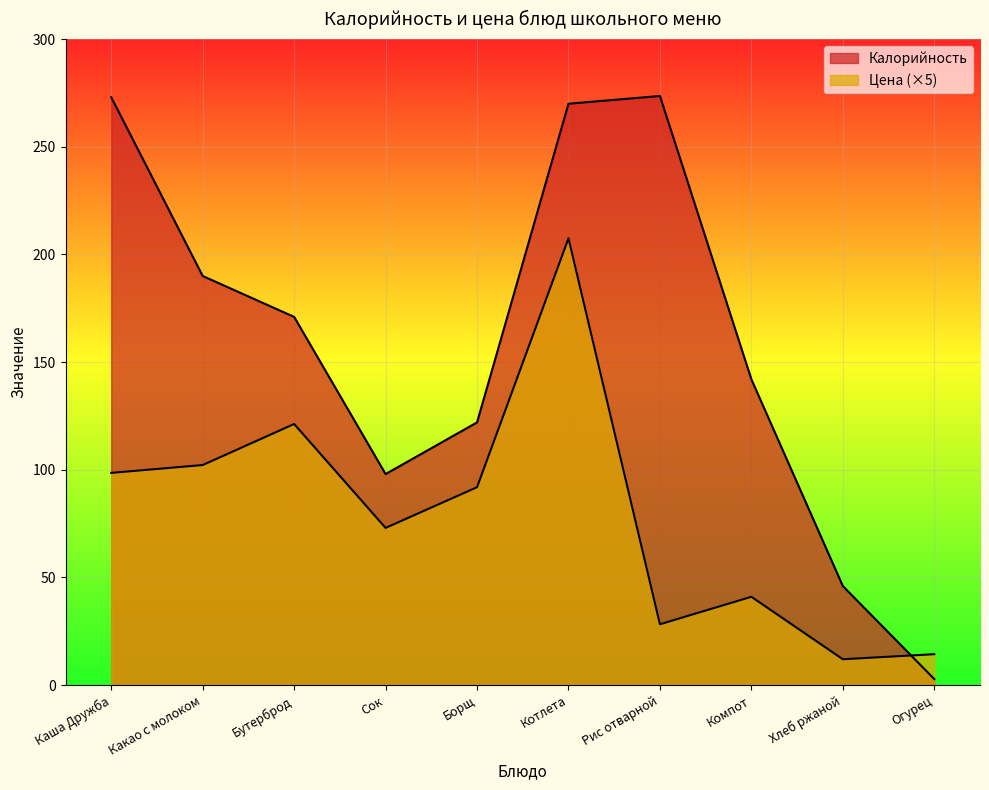

What are all the series names shown in the legend?

Калорийность, Цена